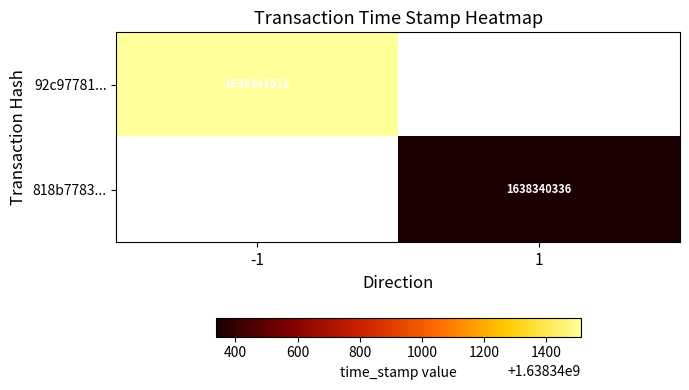

The value of 92c97781093a4964e11b04ca5cb2905a99575e2 at time_stamp is 1638341512. True or false?

True